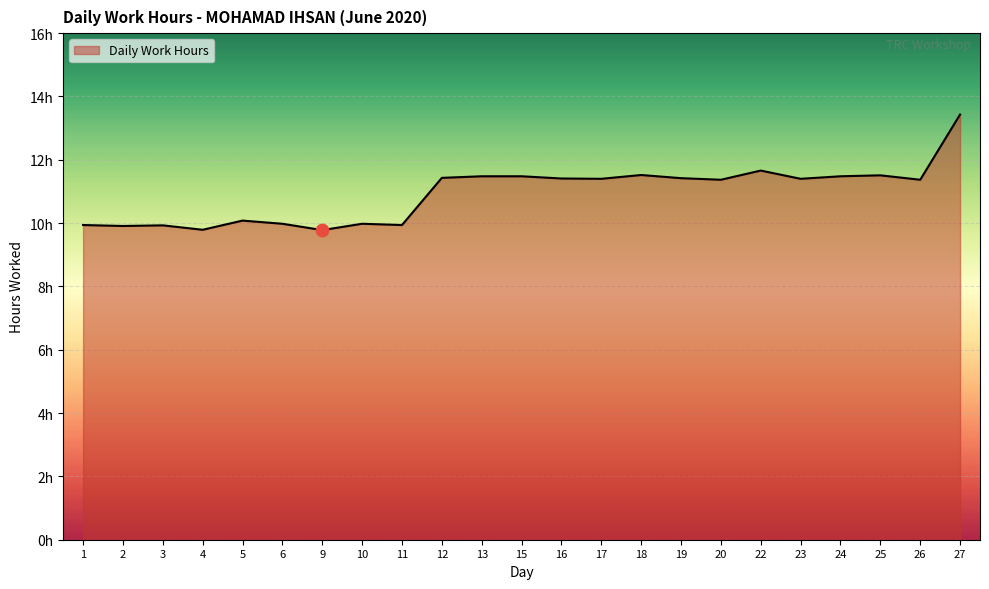

Which has a higher value, 13 or 16?

13